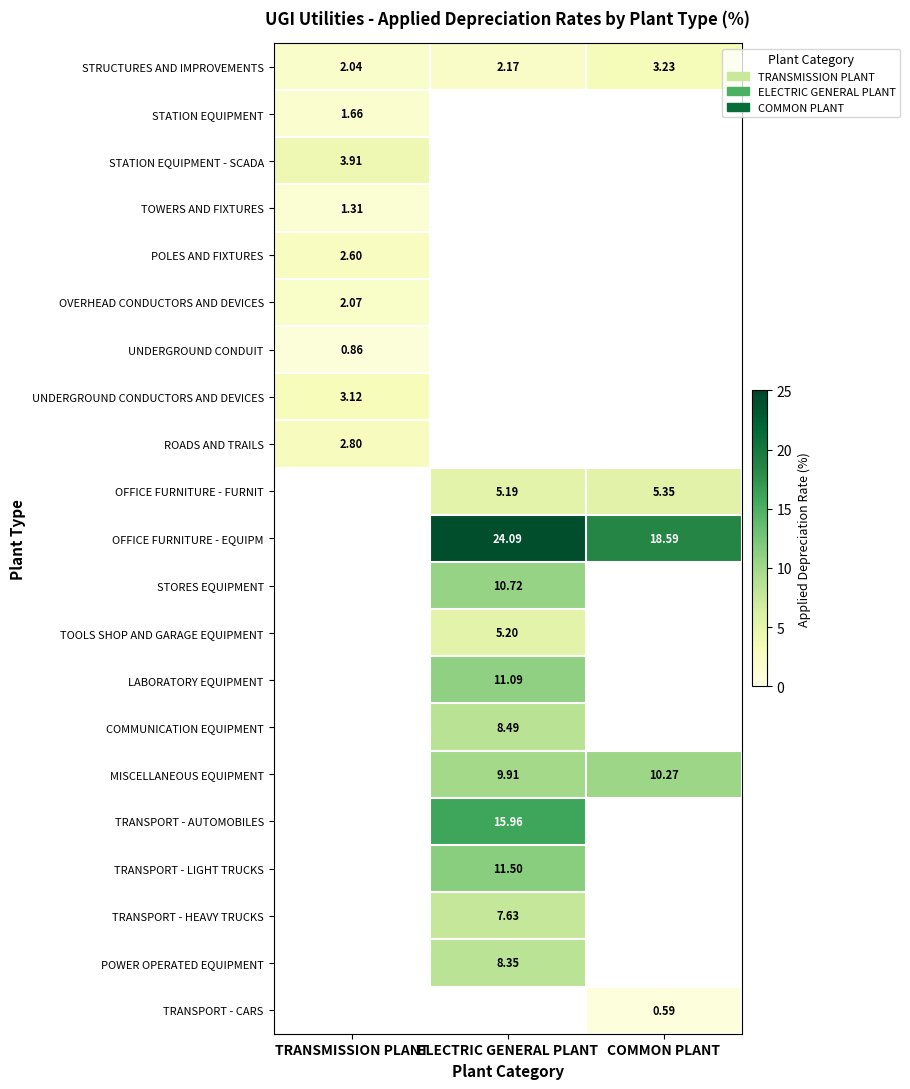

What is the smallest value displayed?

0.6